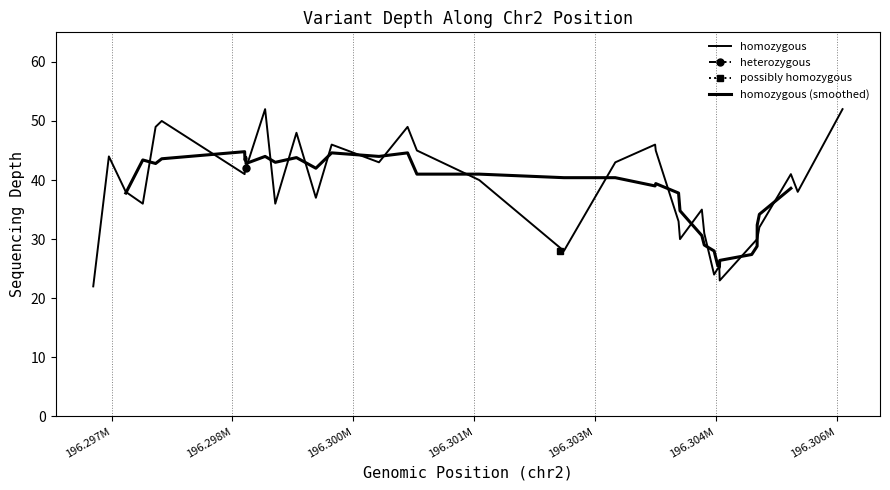

List the labels in order of value, largest first.

196298905, 196297622, 196297546, 196300673, 196299294, 196299731, 196303745, 196300789, 196303753, 196296966, 196300318, 196303251, 196298655, 196298667, 196298651, 196297176, 196299535, 196297387, 196299031, 196296772